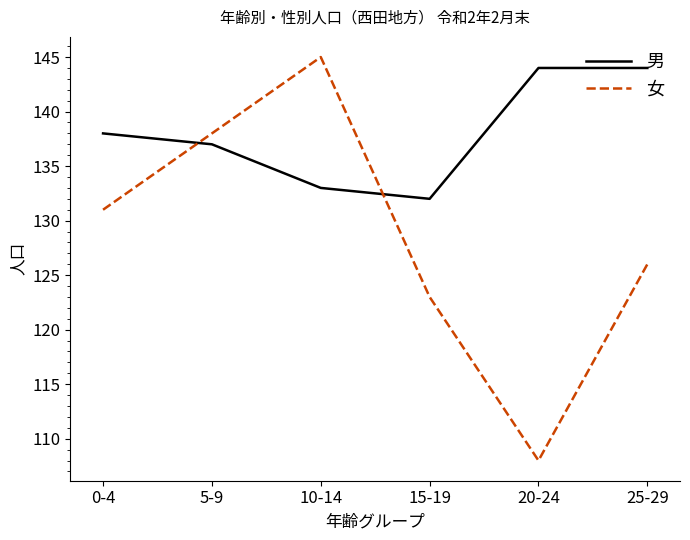

What are all the series names shown in the legend?

男, 女